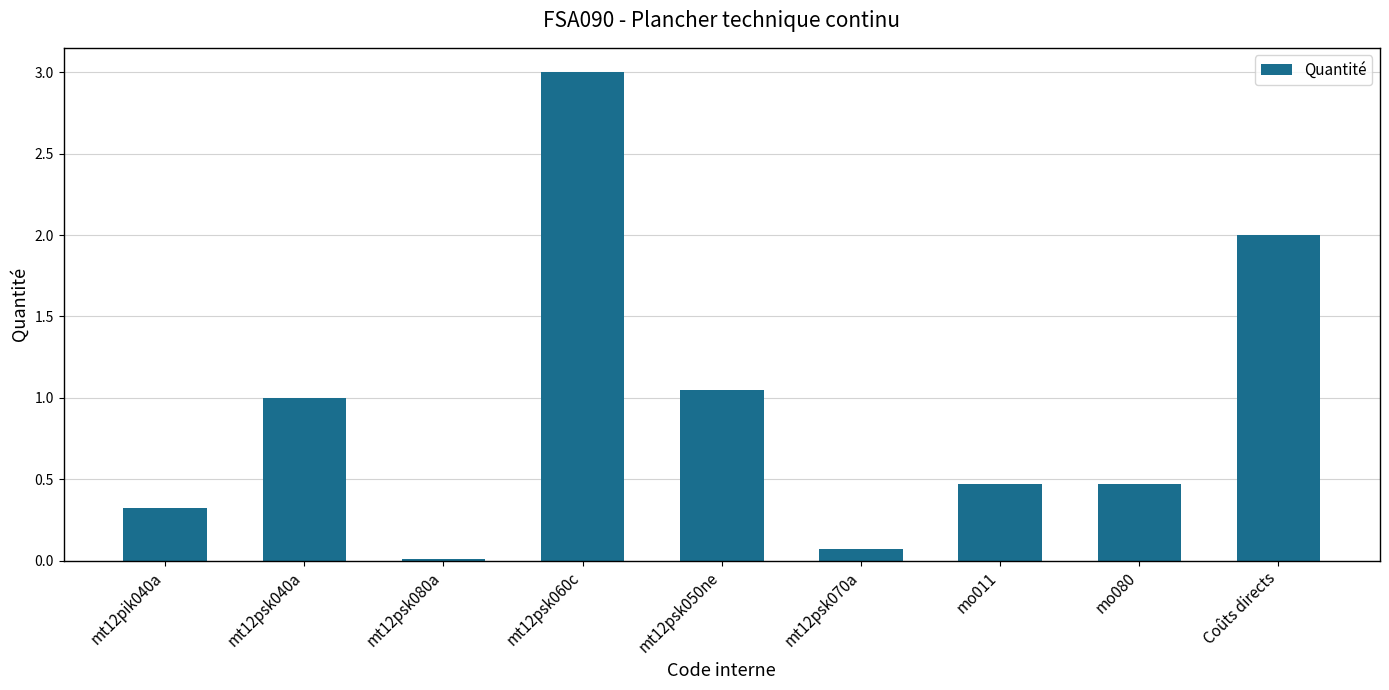

Read the value at Coûts directs.

2.0